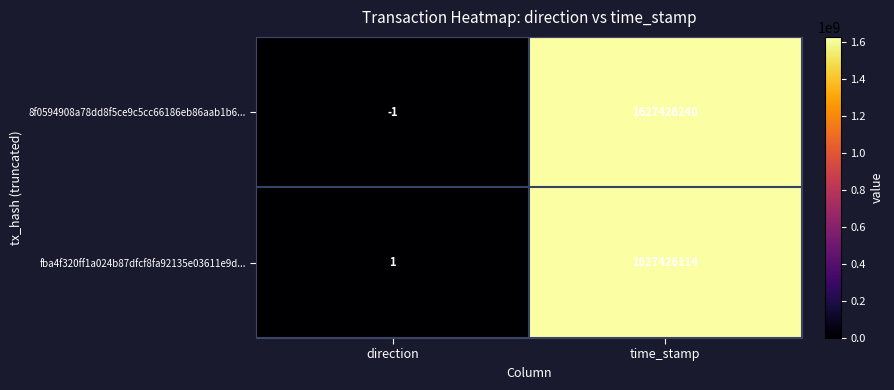

True or false: 8f0594908a78dd8f5ce9c5cc66186eb86aab1b6... has a value of -1 at direction.

True